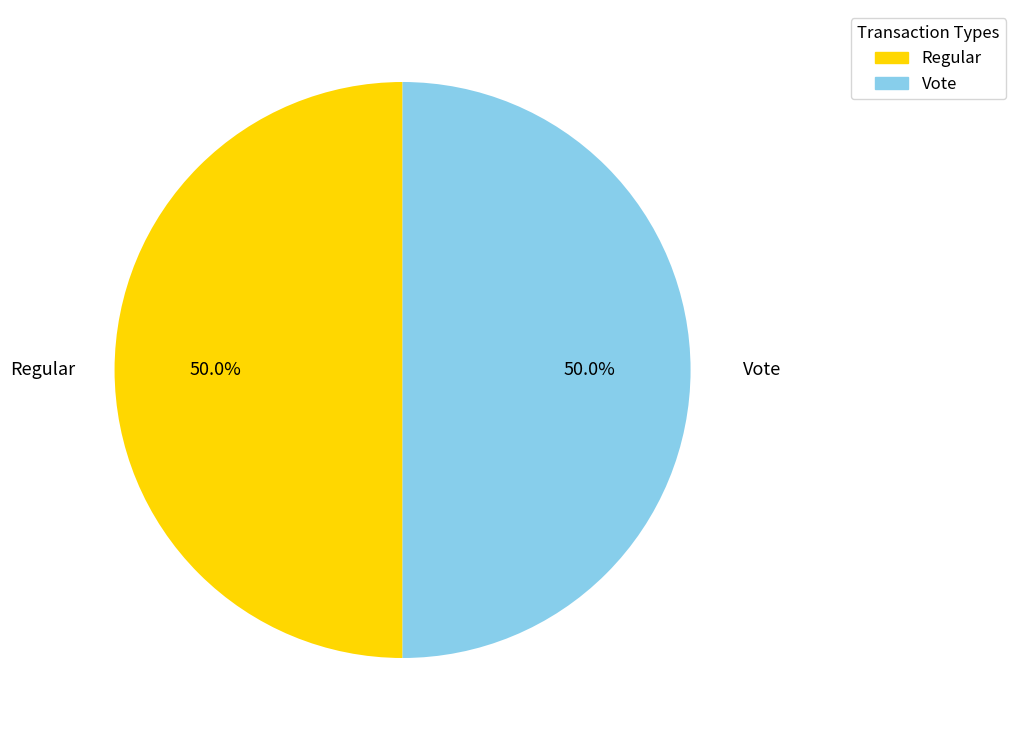

What is the ratio of the value at Regular to the value at Vote?

1.0